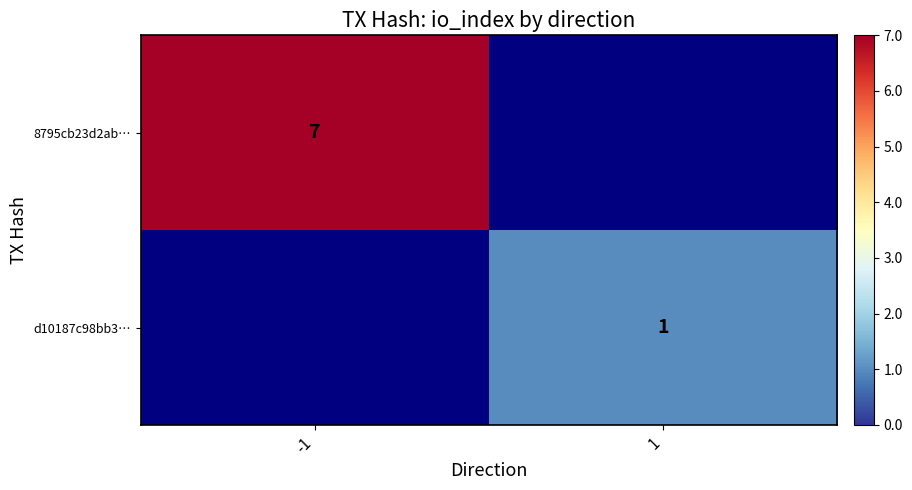

The d10187c98bb3… series shows 1 at 1. True or false?

True